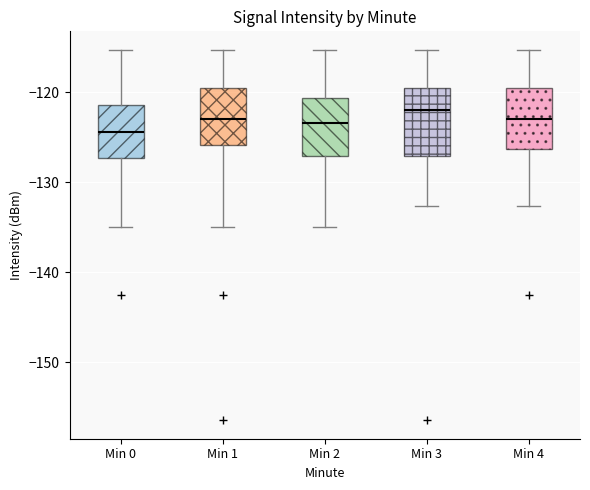

Which box has the highest median line?

Min 3